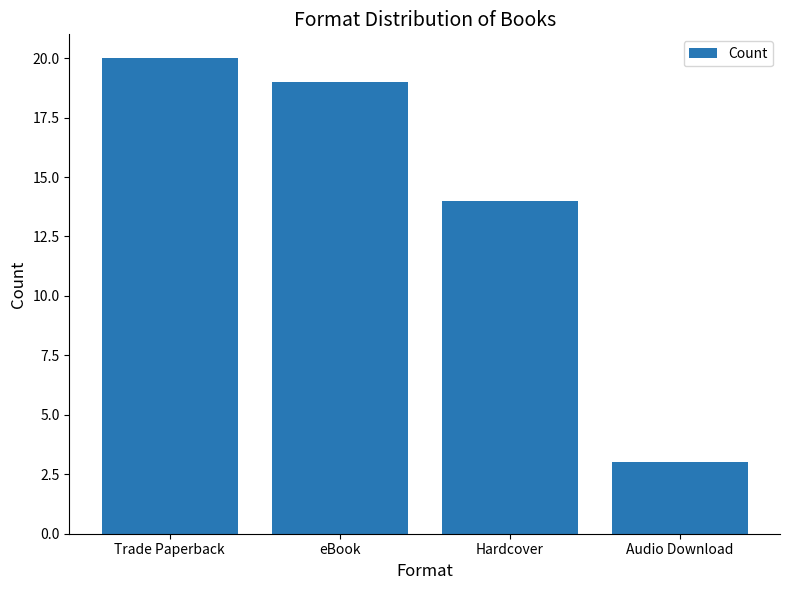

List the labels in order of value, largest first.

Trade Paperback, eBook, Hardcover, Audio Download